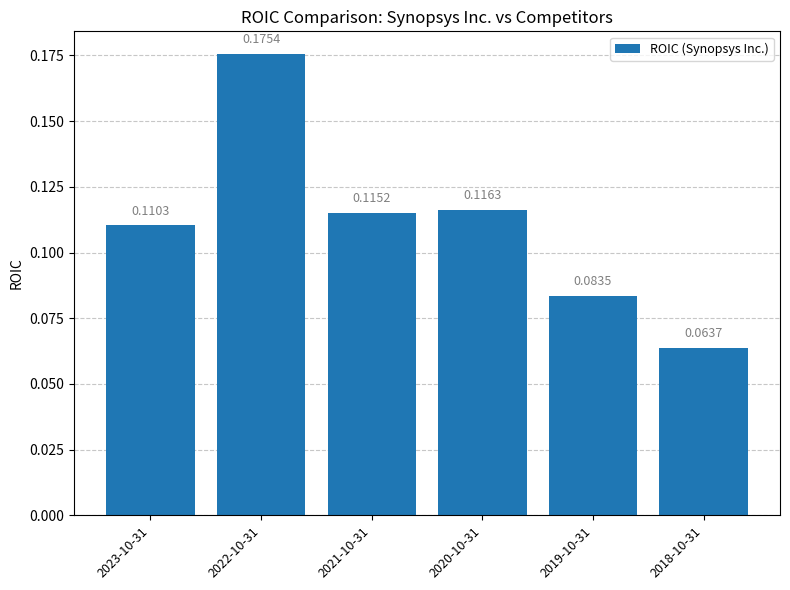

What is the change in value from 2020-10-31 to 2018-10-31?

-0.1